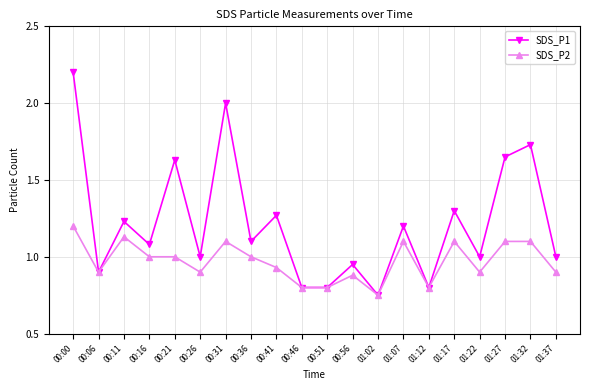

Which category has the highest value across all series?

00:00